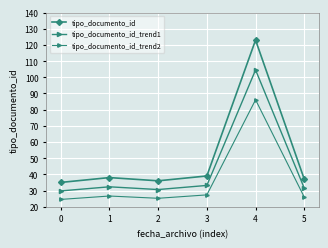

Reading left to right, what are all the values shown in this chart?

tipo_documento_id: 35.0	38.0	36.0	39.0	123.0	37.0
tipo_documento_id_trend1: 29.8	32.3	30.6	33.1	104.5	31.4
tipo_documento_id_trend2: 24.5	26.6	25.2	27.3	86.1	25.9